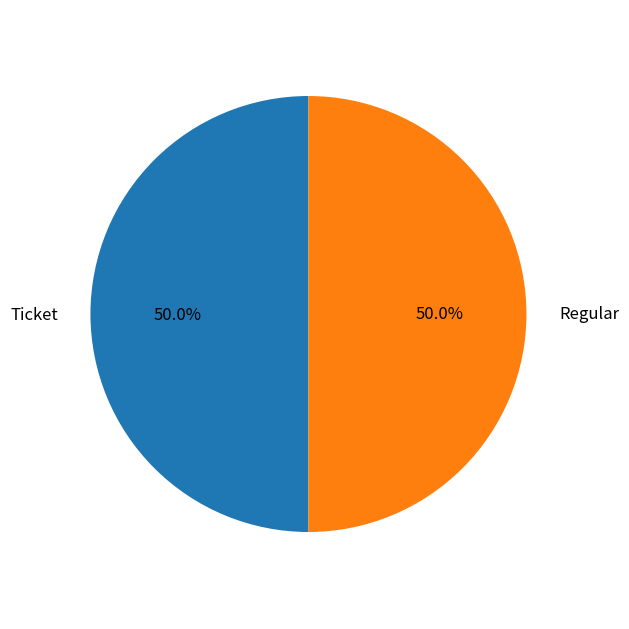

How many slices are in this pie chart?

2